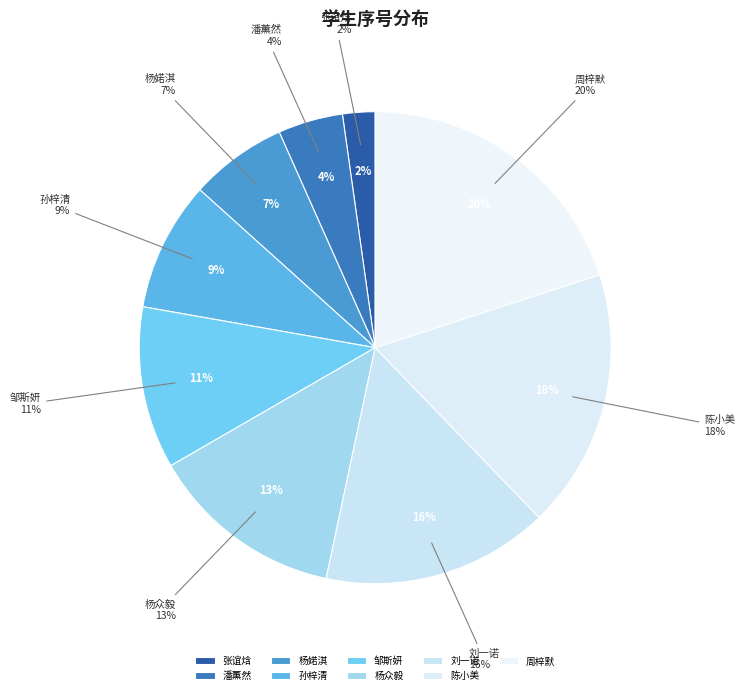

To the nearest percent, what is the difference between the 周梓默 and 陈小美 slice percentages?

2%